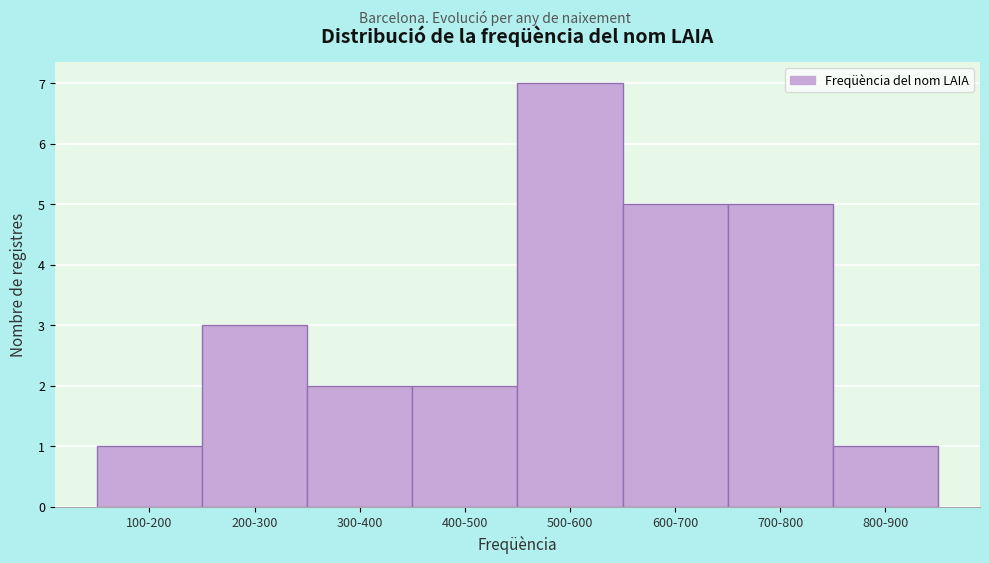

Reading left to right, what are all the values shown in this chart?

100-200=1	200-300=3	300-400=2	400-500=2	500-600=7	600-700=5	700-800=5	800-900=1